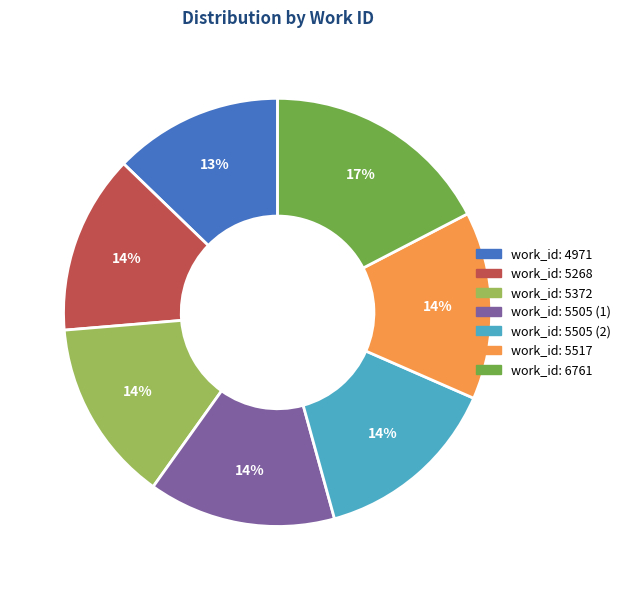

To the nearest percent, what is the combined percentage of work_id: 4971 and work_id: 5517?

27%